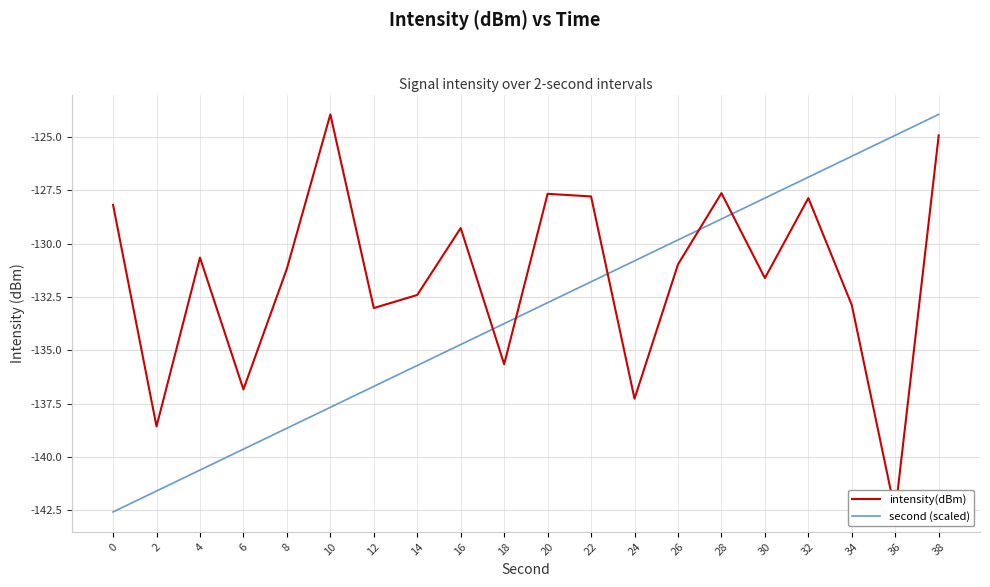

True or false: second (scaled) and intensity(dBm) cross at least once.

True